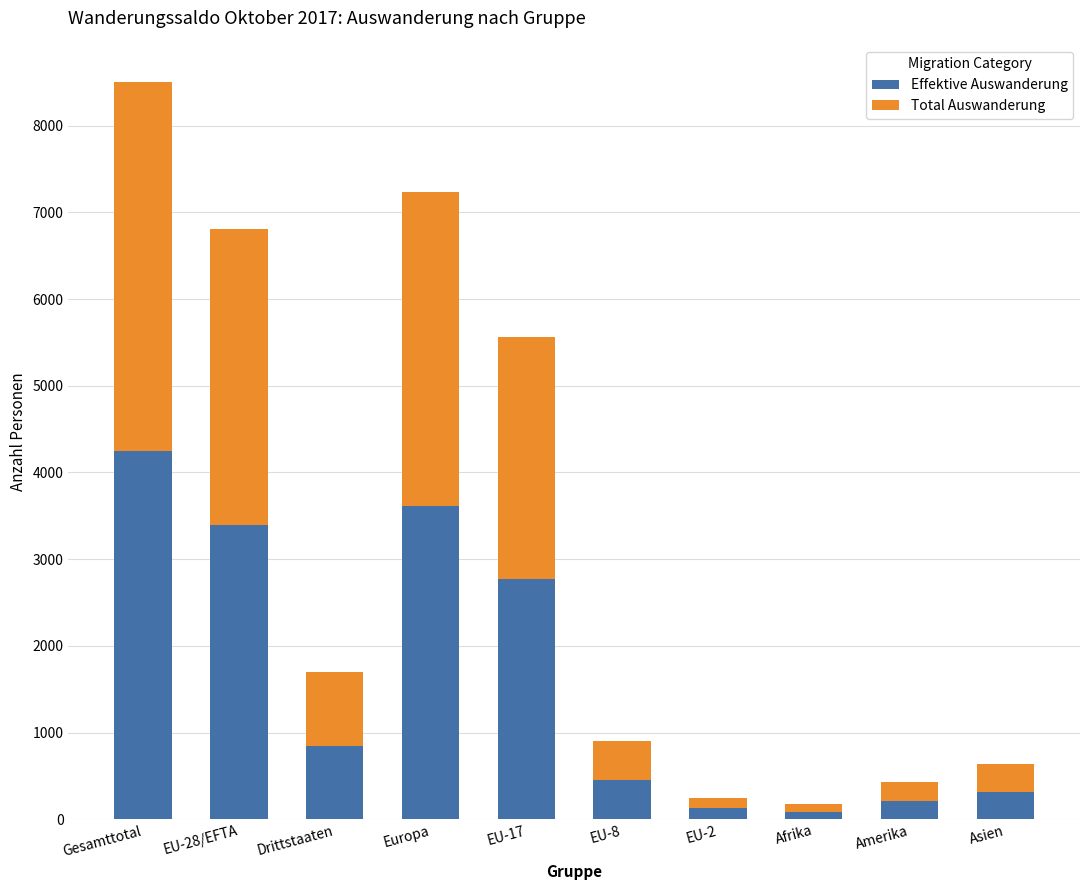

Reading left to right, transcribe the values for Effektive Auswanderung.

Gesamttotal=4246	EU-28/EFTA=3397	Drittstaaten=849	Europa=3611	EU-17=2775	EU-8=451	EU-2=125	Afrika=87	Amerika=215	Asien=317